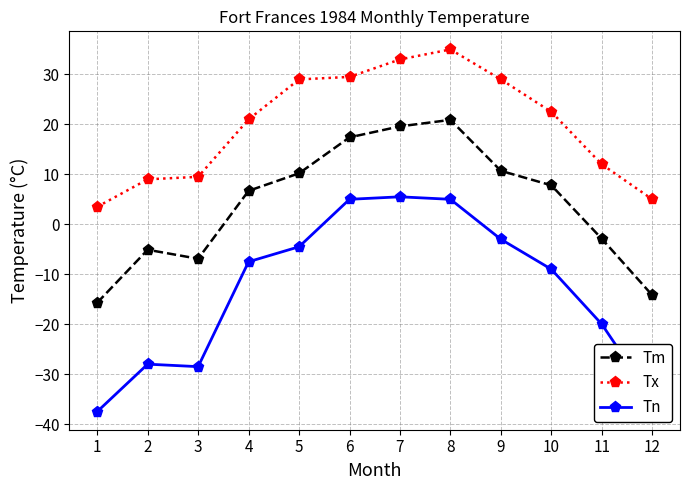

At which category does Tm reach its first local valley?

3